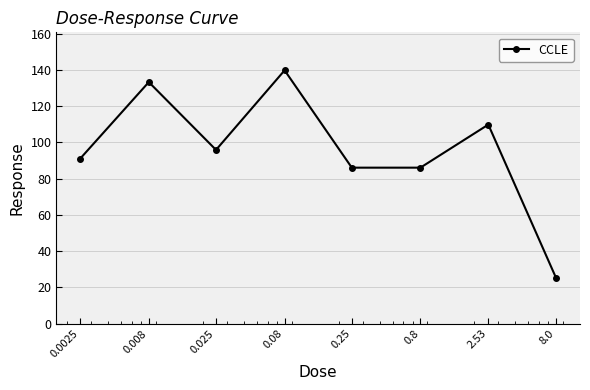

What is the greatest value displayed?

139.7